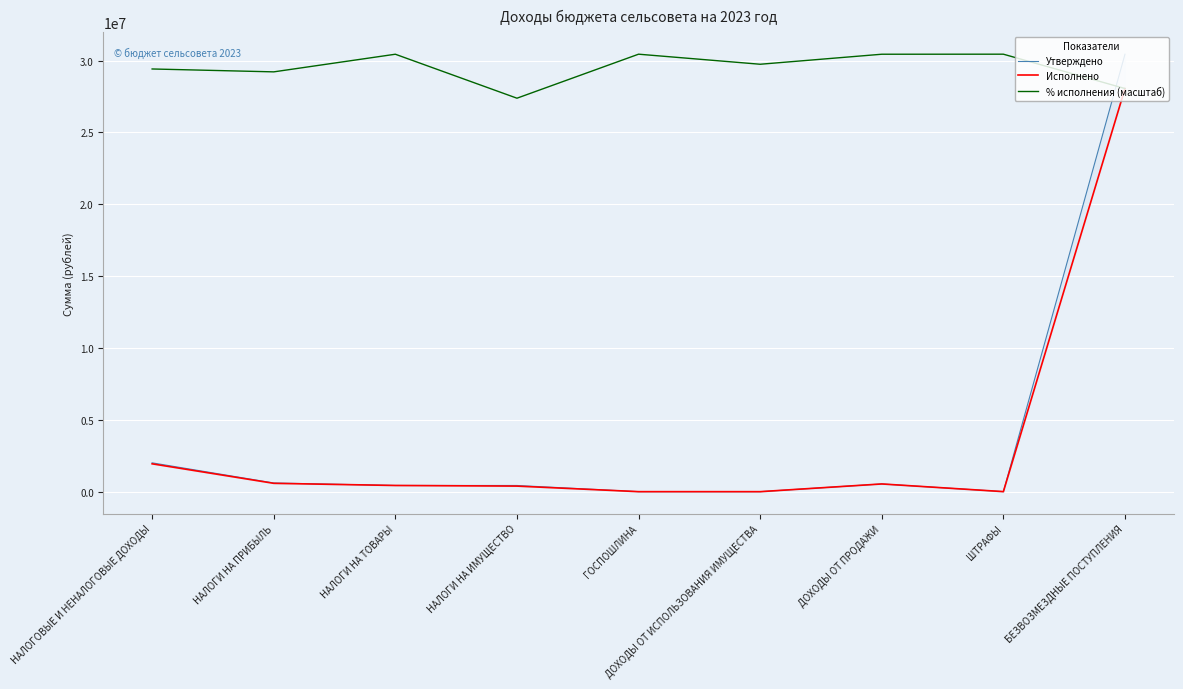

Where is Утверждено nearest to the value 15222299?

НАЛОГОВЫЕ И НЕНАЛОГОВЫЕ ДОХОДЫ